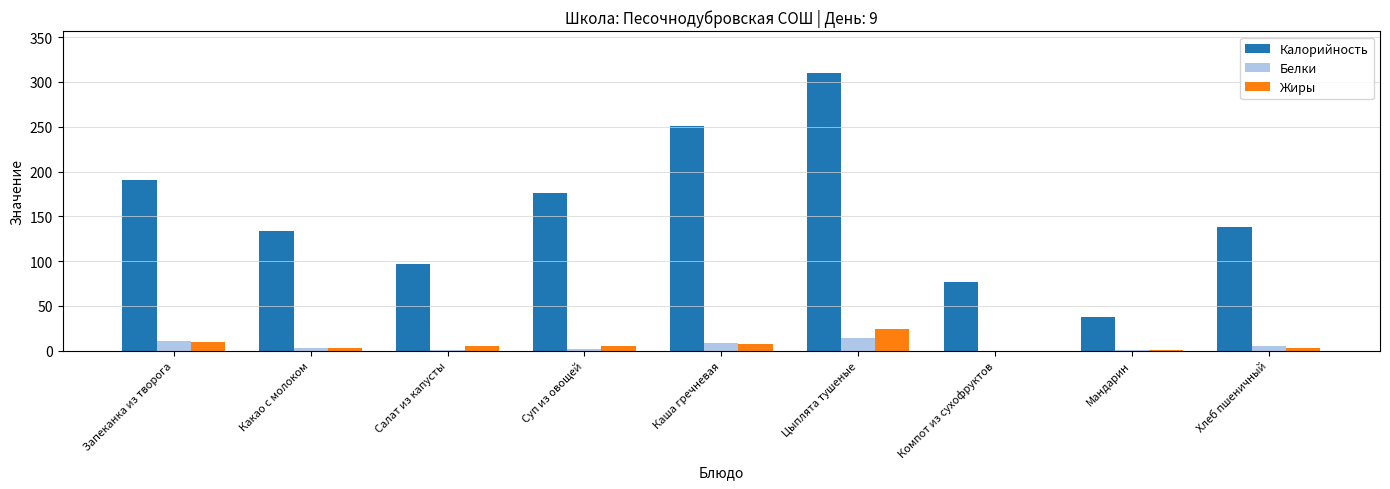

At which category does the chart reach its peak across all series?

Цыплята тушеные